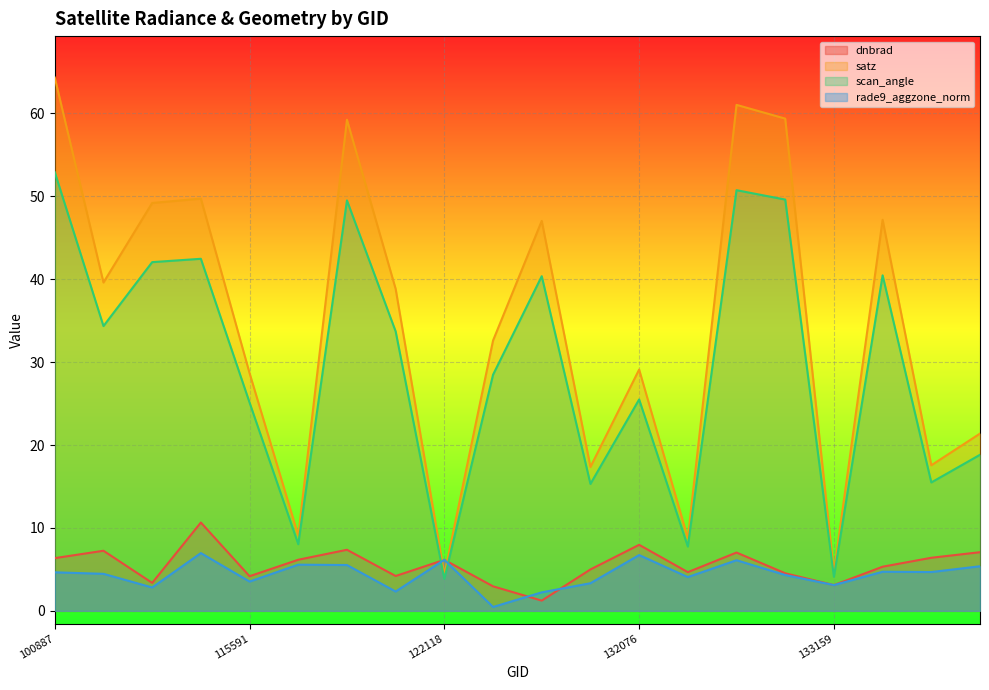

What is the difference between the highest and lowest values at 100887?

59.7